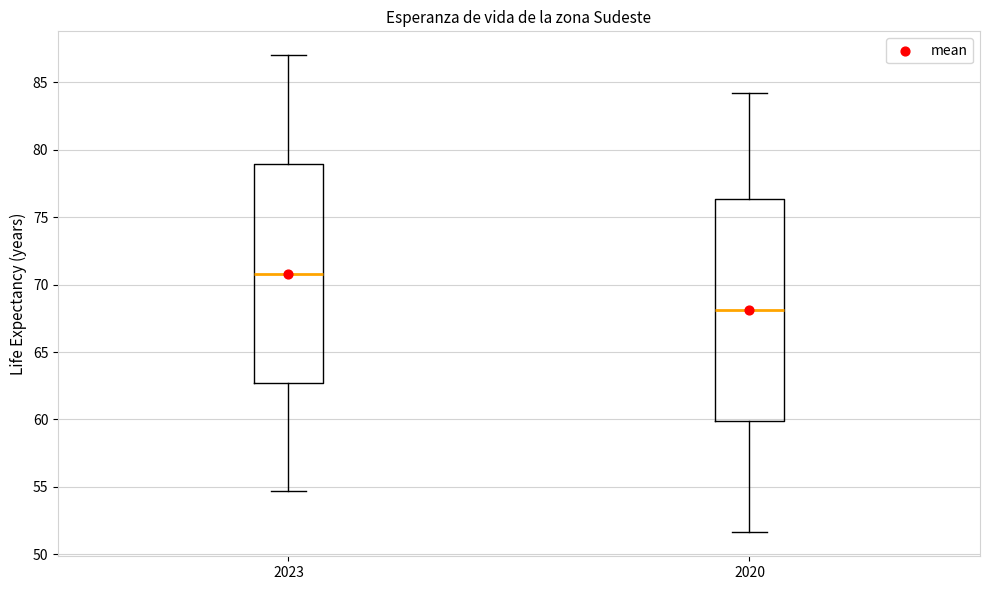

Reading left to right, read every box against the y-axis: the position of its median line, the range the box covers, and the ends of its whiskers. The values are not printed on the chart, so give them approximately, as read against the axis.

2023: median 71.0, box 62.5 to 79.0, whiskers 54.5 to 87.0
2020: median 68.0, box 60.0 to 76.5, whiskers 51.5 to 84.0